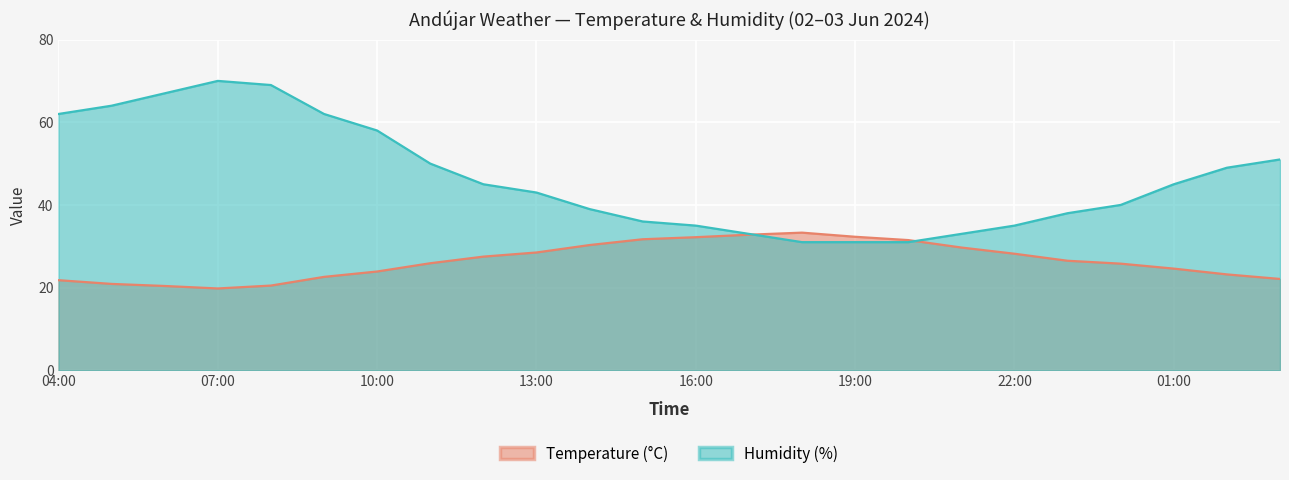

Reading left to right, transcribe all the data shown in this chart.

Temperature (°C): 04:00=21.8	05:00=20.9	06:00=20.4	07:00=19.8	08:00=20.5	09:00=22.6	10:00=23.9	11:00=25.9	12:00=27.5	13:00=28.5	14:00=30.3	15:00=31.7	16:00=32.2	17:00=32.8	18:00=33.3	19:00=32.3	20:00=31.5	21:00=29.7	22:00=28.2	23:00=26.5	00:00=25.8	01:00=24.6	02:00=23.2	03:00=22.1
Humidity (%): 04:00=62.0	05:00=64.0	06:00=67.0	07:00=70.0	08:00=69.0	09:00=62.0	10:00=58.0	11:00=50.0	12:00=45.0	13:00=43.0	14:00=39.0	15:00=36.0	16:00=35.0	17:00=33.0	18:00=31.0	19:00=31.0	20:00=31.0	21:00=33.0	22:00=35.0	23:00=38.0	00:00=40.0	01:00=45.0	02:00=49.0	03:00=51.0